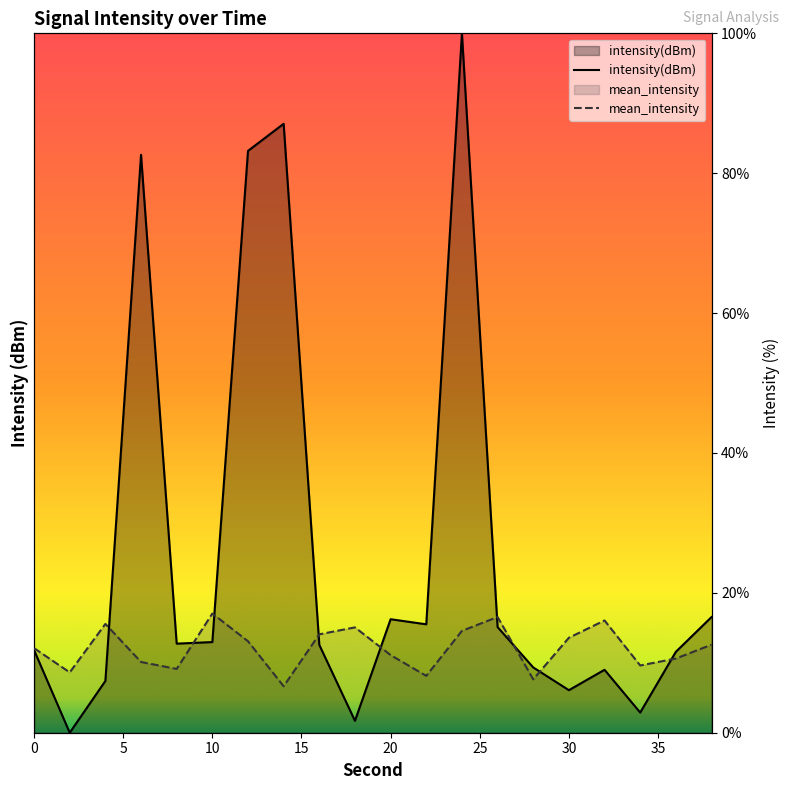

Is it true that mean_intensity equals 9.1 at 8?

True